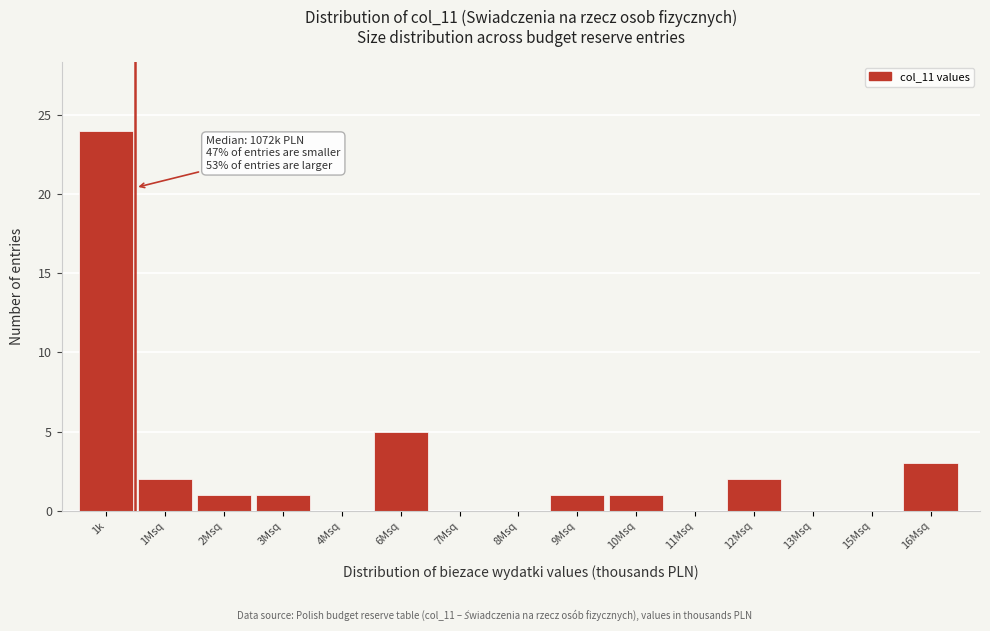

Reading left to right, transcribe all the data shown in this chart.

1k=24	1Msq=2	2Msq=1	3Msq=1	4Msq=0	6Msq=5	7Msq=0	8Msq=0	9Msq=1	10Msq=1	11Msq=0	12Msq=2	13Msq=0	15Msq=0	16Msq=3